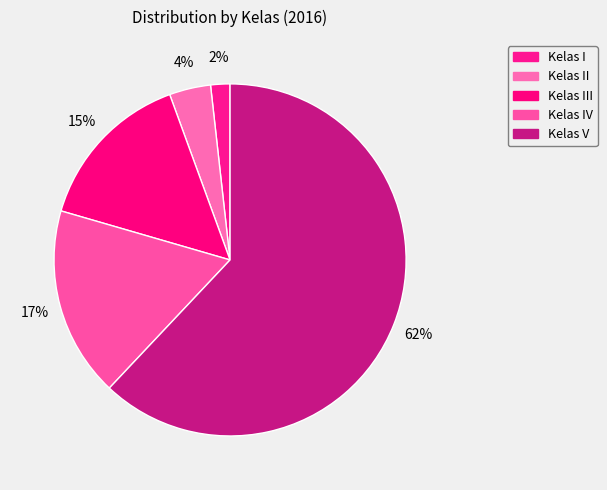

To the nearest percent, what portion does Kelas V represent?

62%